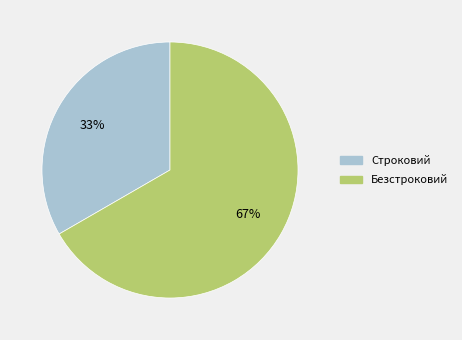

What is the ratio of the value at Безстроковий to the value at Строковий?

2.0